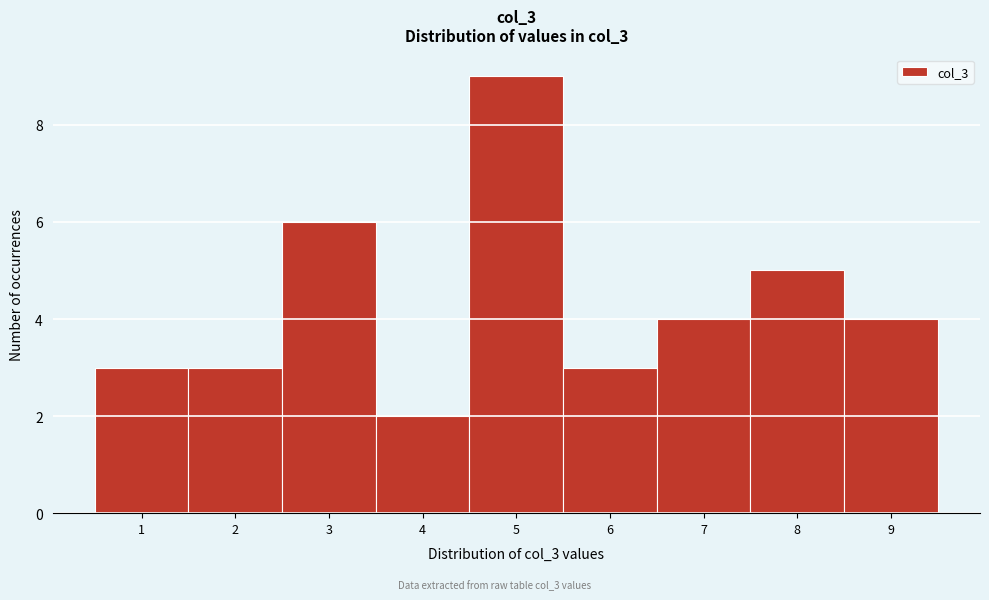

Reading left to right, transcribe this chart: for each bar, give the range it covers on the x-axis and its height. The values are not printed on the chart, so give them approximately, as read against the axis.

0.5 to 1.5: 3
1.5 to 2.5: 3
2.5 to 3.5: 6
3.5 to 4.5: 2
4.5 to 5.5: 9
5.5 to 6.5: 3
6.5 to 7.5: 4
7.5 to 8.5: 5
8.5 to 9.5: 4